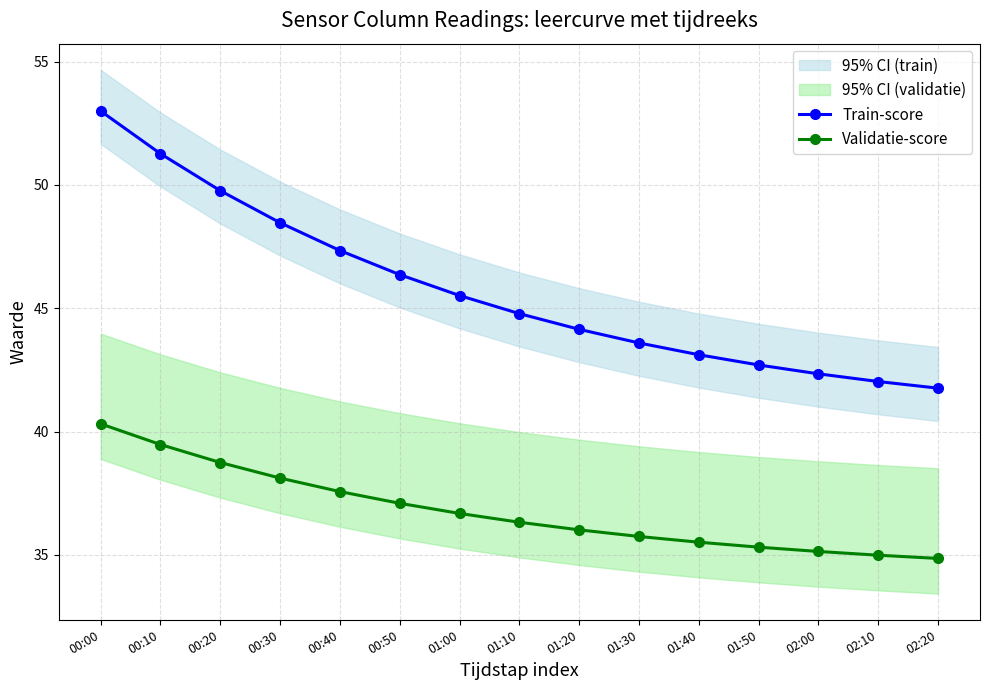

List the series in order of their overall mean, lowest first.

Validatie-score, Train-score